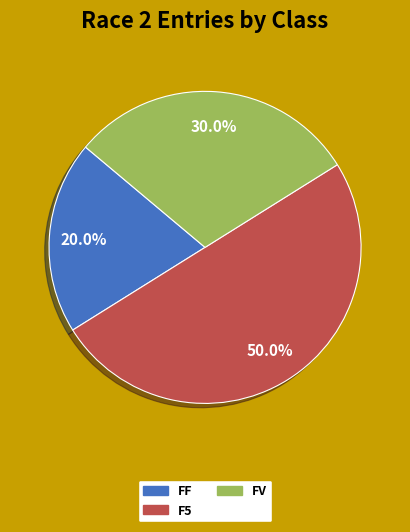

To the nearest percent, what is the average slice percentage?

33%